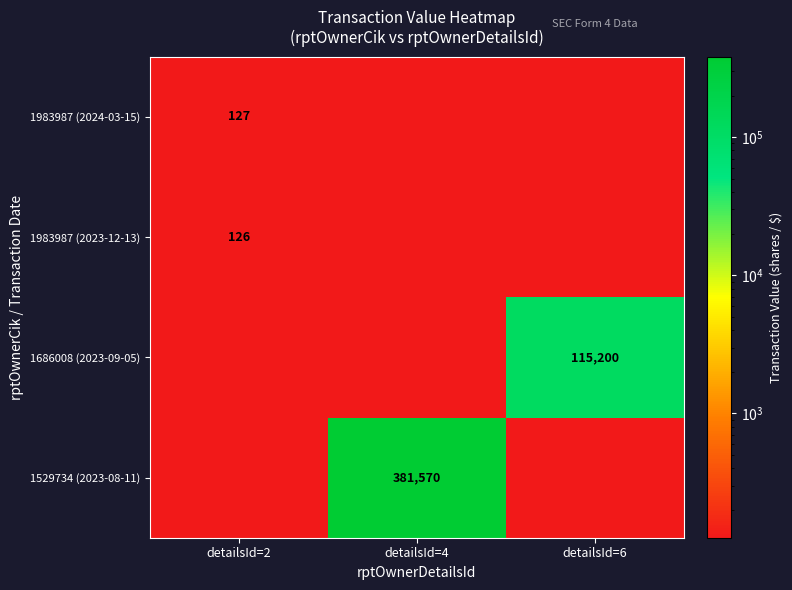

Count the number of data series in this chart.

4